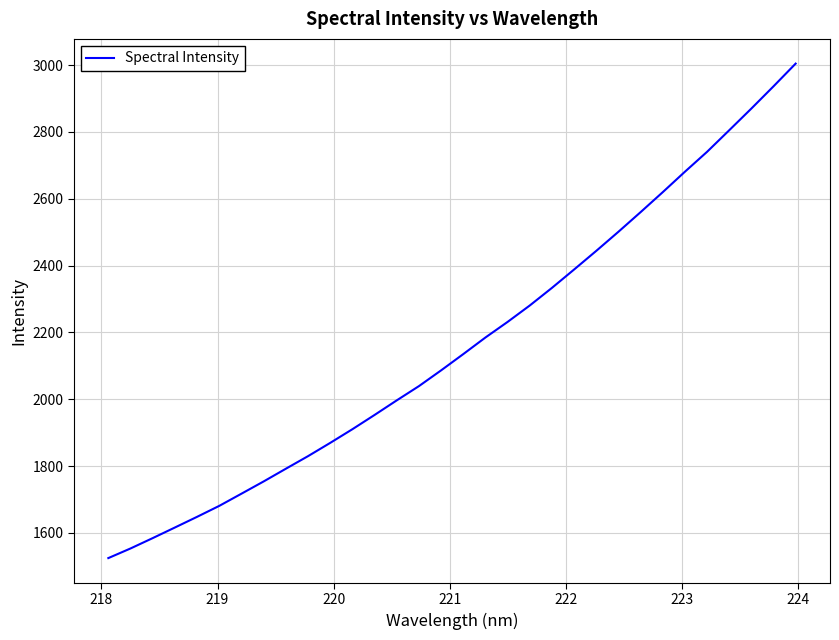

What is the maximum value shown in the chart?

3004.5